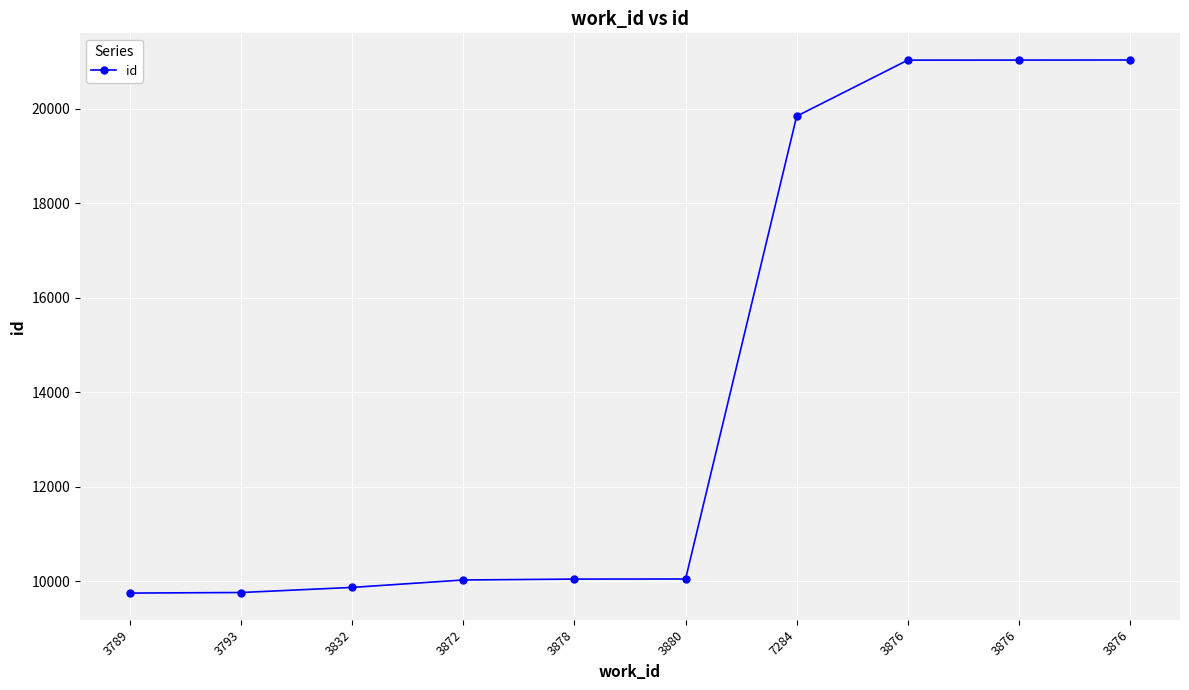

Count the number of data series in this chart.

1